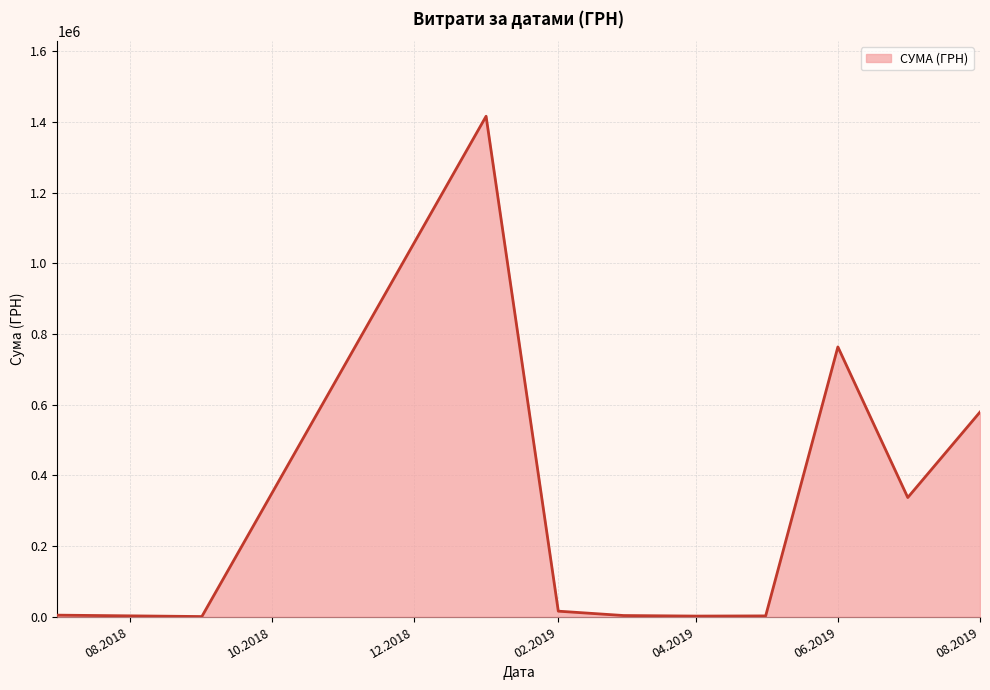

What is the difference between the maximum and minimum values?

1415779.6